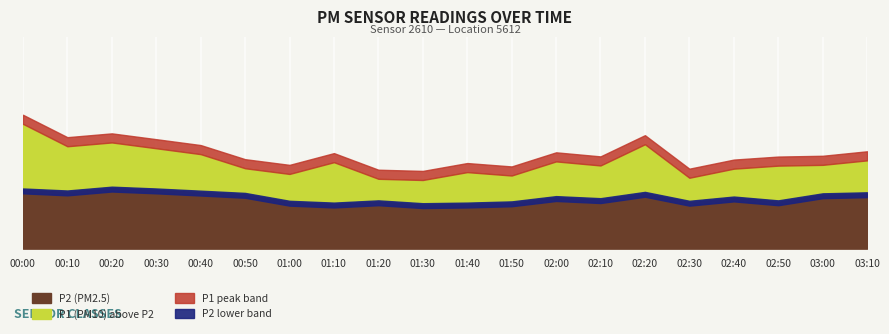

How many data points does each series have?

20